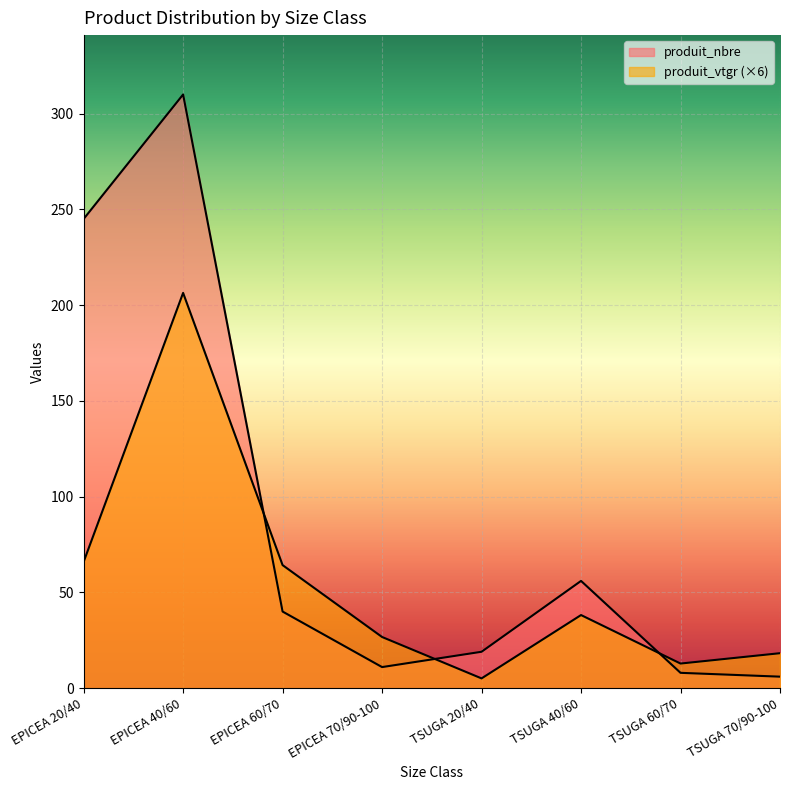

What position from the left is EPICEA 60/70?

3